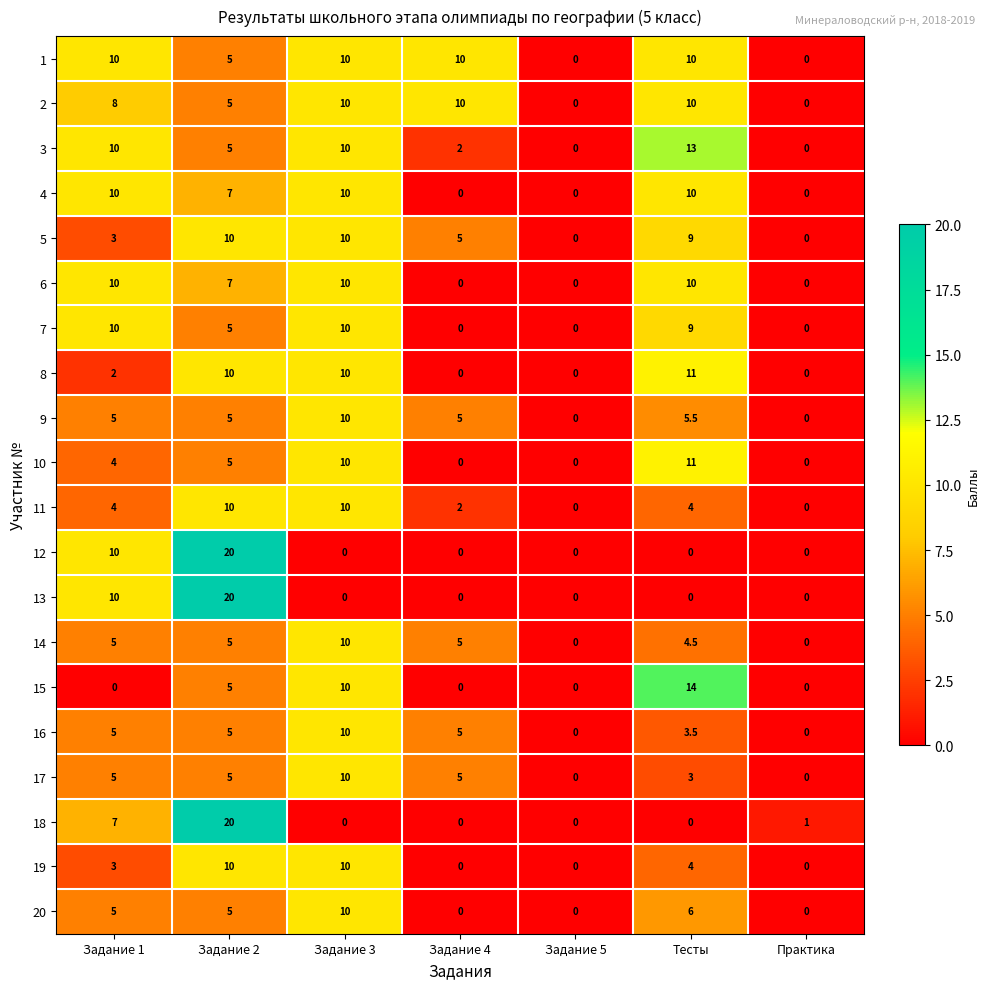

What is the total value across all series at Задание 3?

170.0